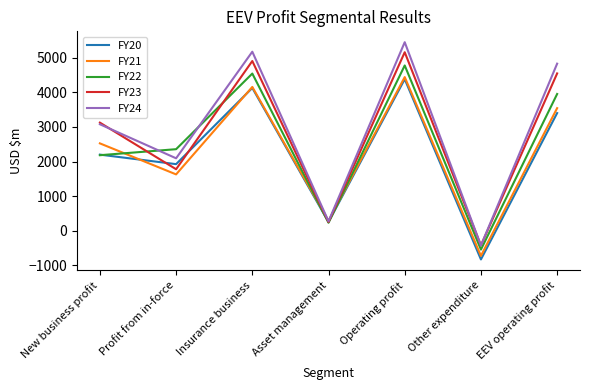

At which label does FY22 reach its peak?

Operating profit